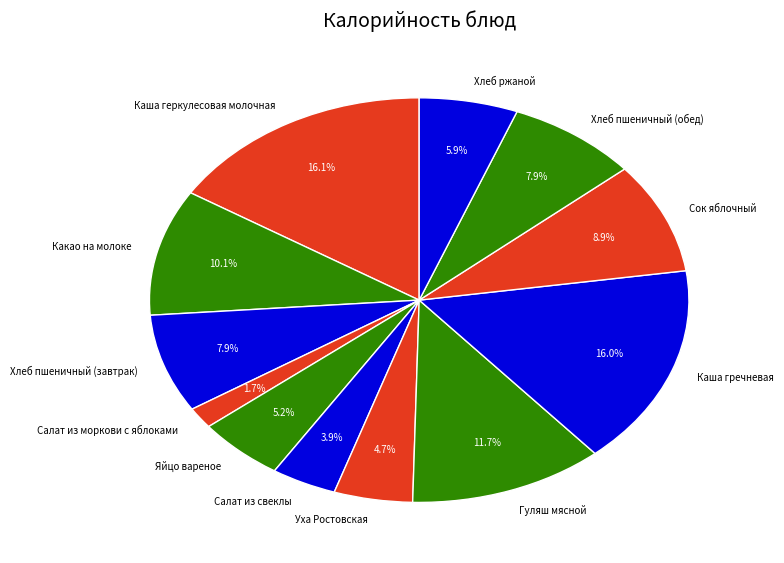

Which category has the smallest portion of the pie?

Салат из моркови с яблоками